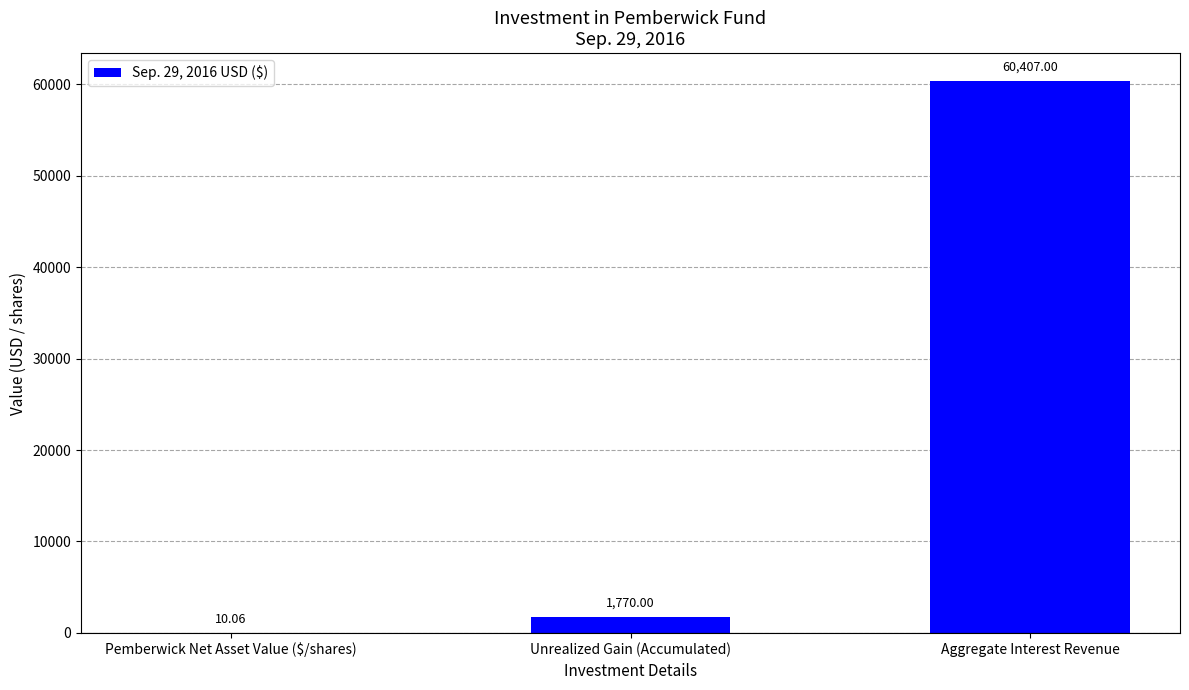

What is the sum of all values?

62187.1